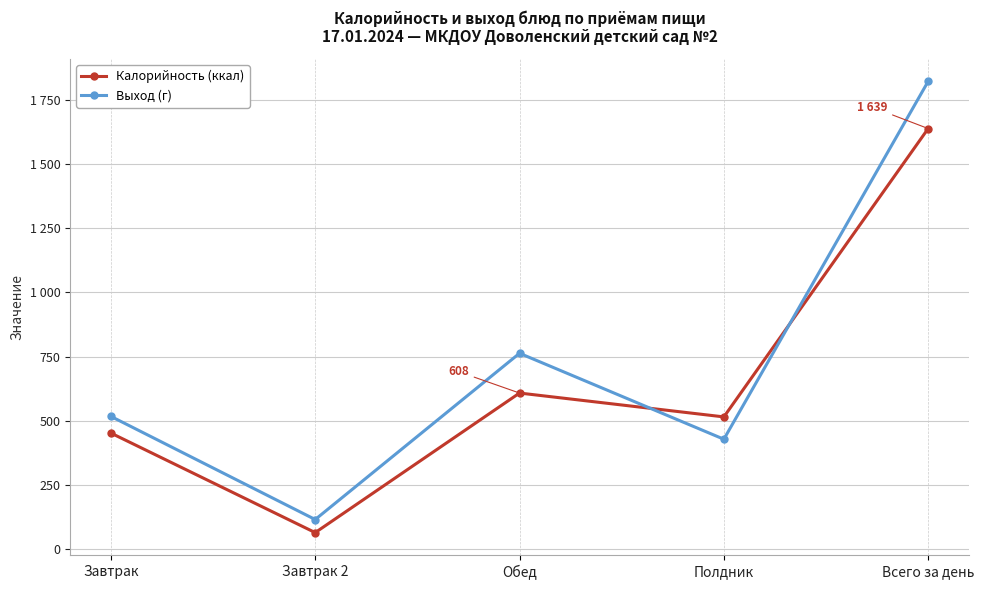

At Завтрак, list the series in order from smallest to largest.

Калорийность (ккал), Выход (г)